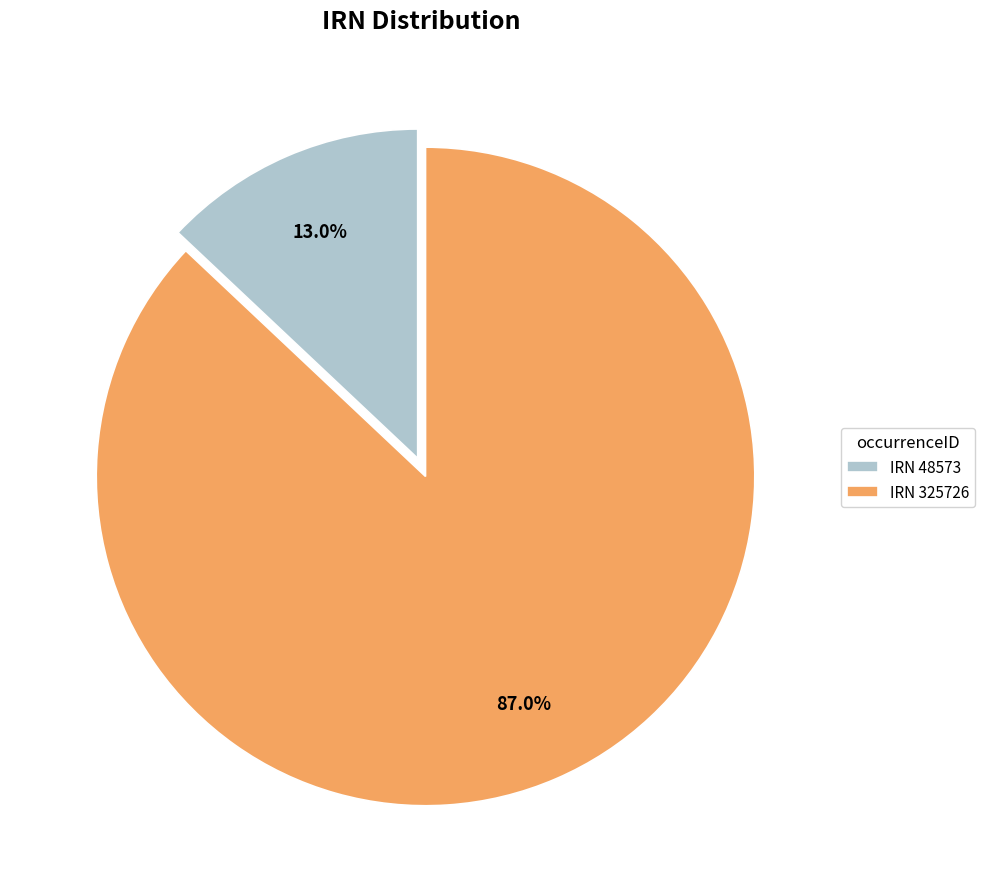

Which has a higher value, IRN 48573 or IRN 325726?

IRN 325726